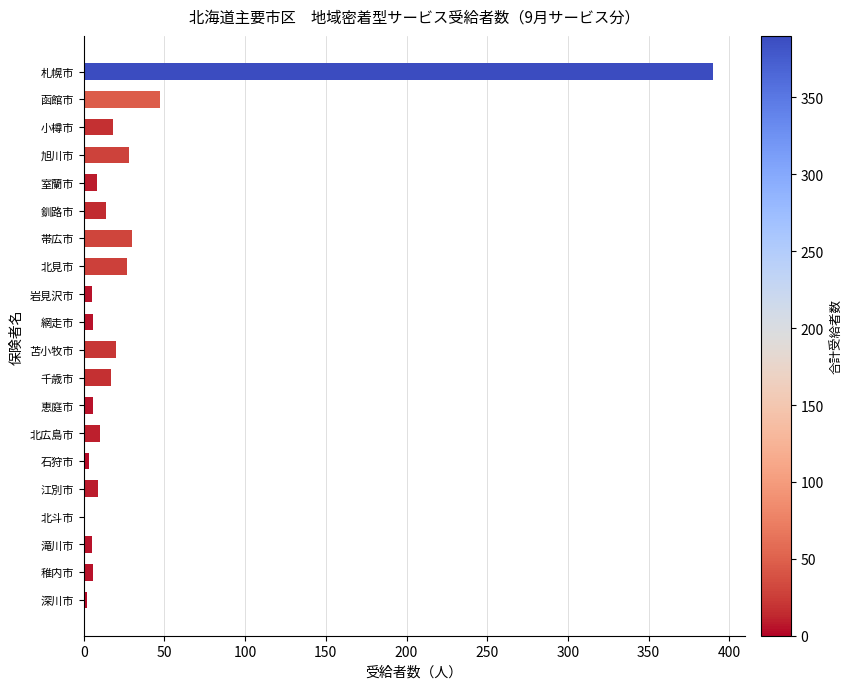

What is the greatest value displayed?

390